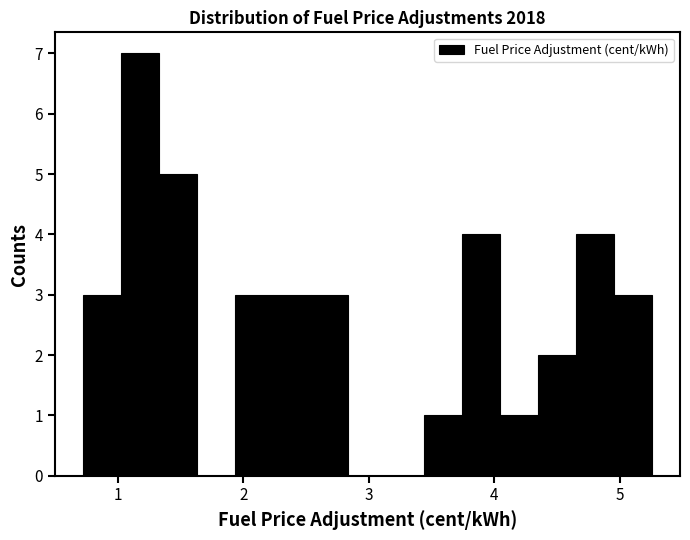

Read against the x-axis, roughly where is the centre of the tallest bar?

1.2